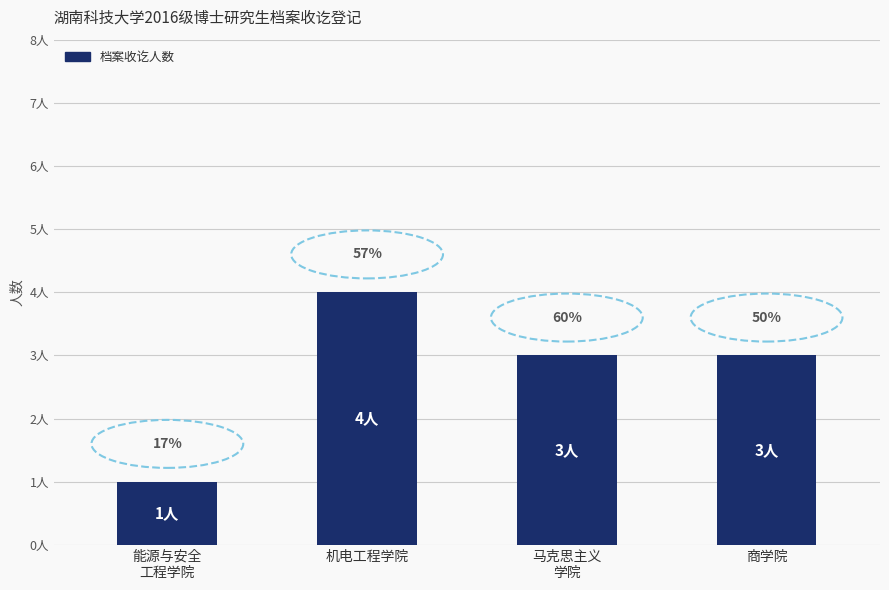

Does the chart contain any negative values?

No